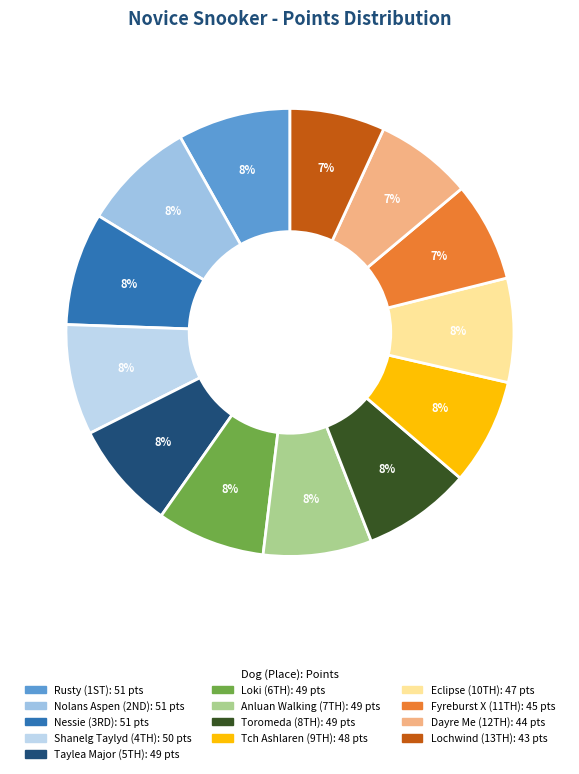

Which category has the biggest portion of the pie?

Rusty (1ST)